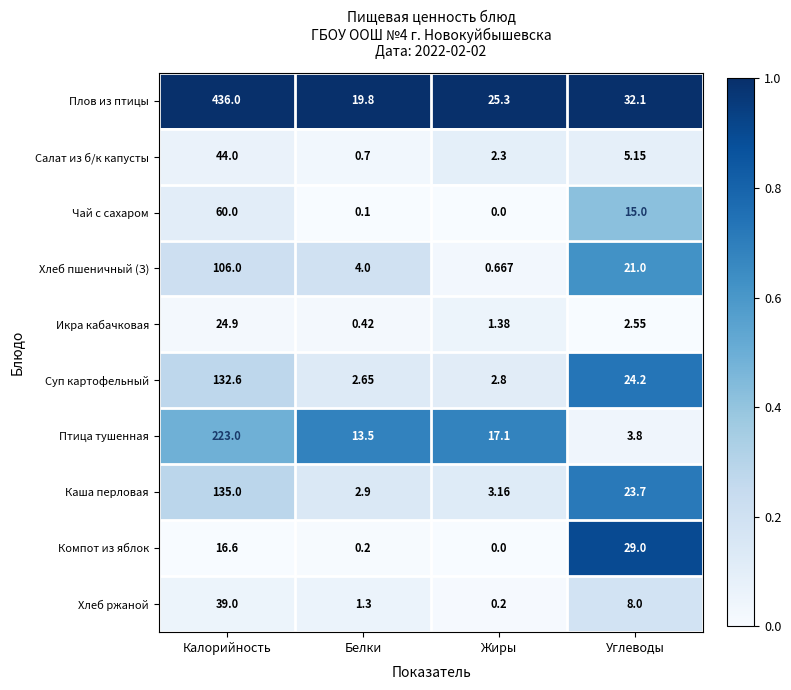

Where does the Хлеб ржаной series first go above 8?

Калорийность